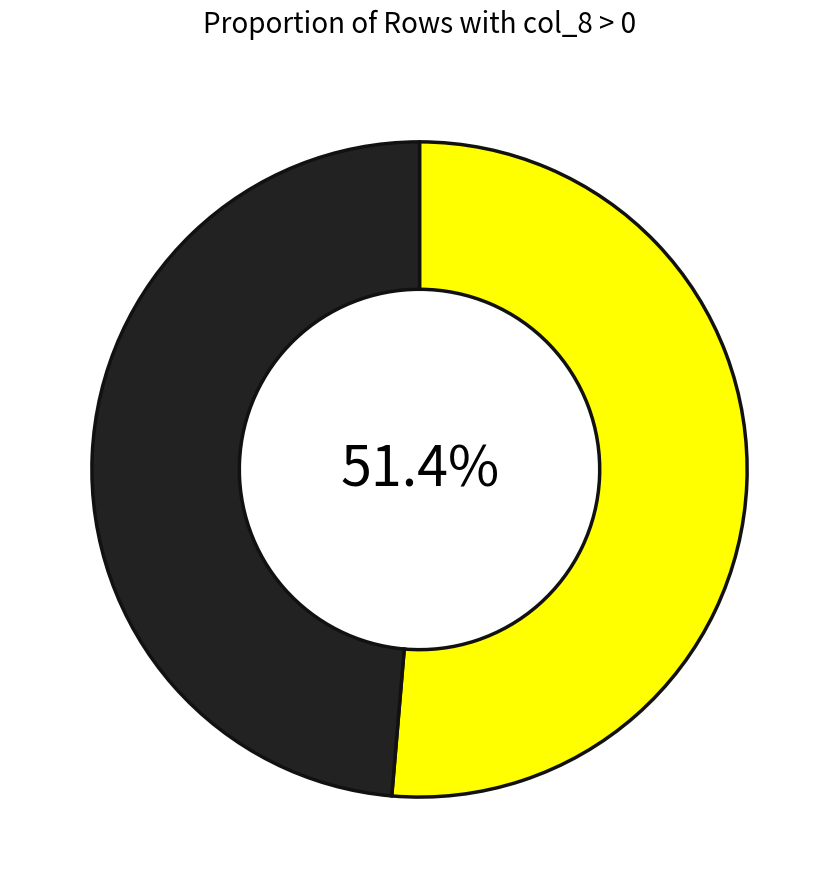

To the nearest percent, what is the difference between the largest and smallest slice percentages?

3%